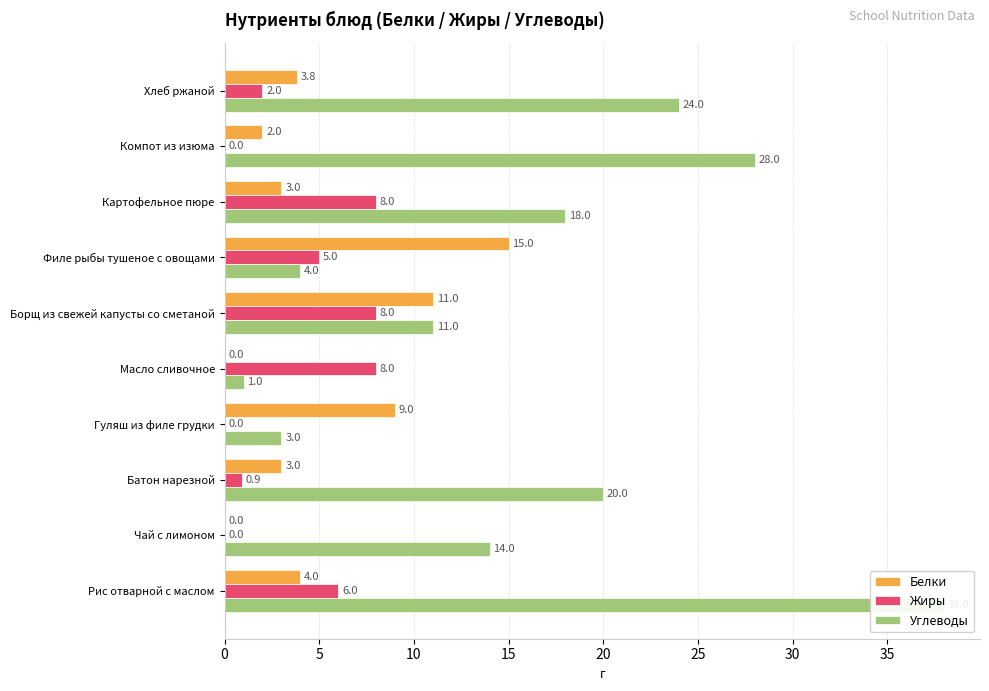

True or false: Углеводы has a value of 14.5 at Хлеб ржаной.

False